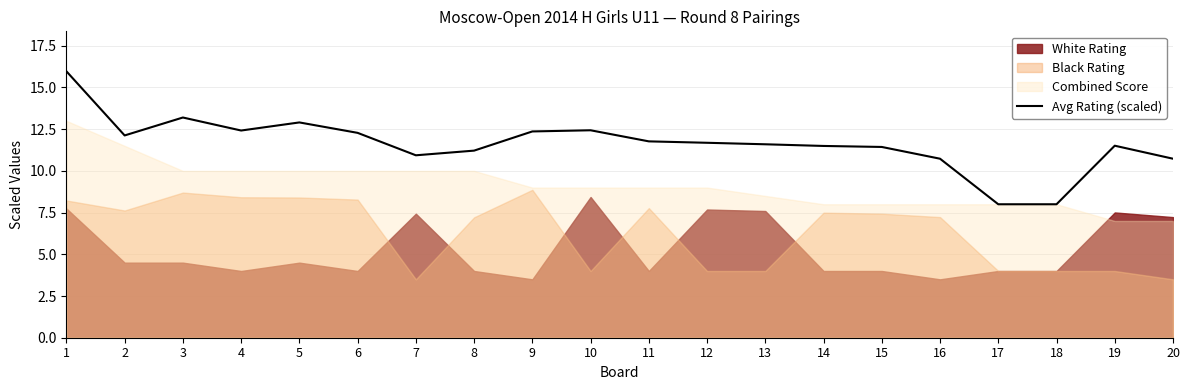

How many data points does each series have?

20